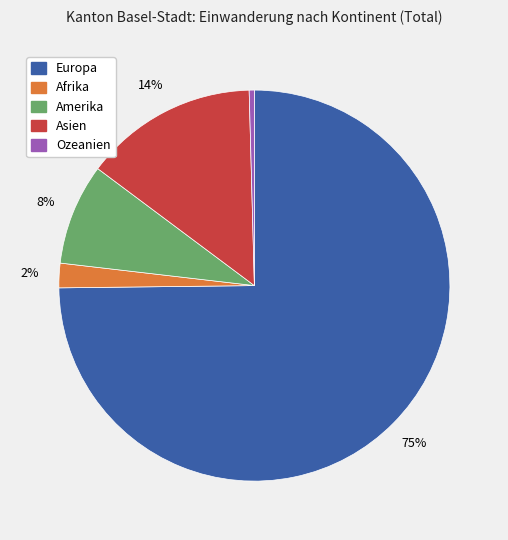

How many slices are in this pie chart?

5